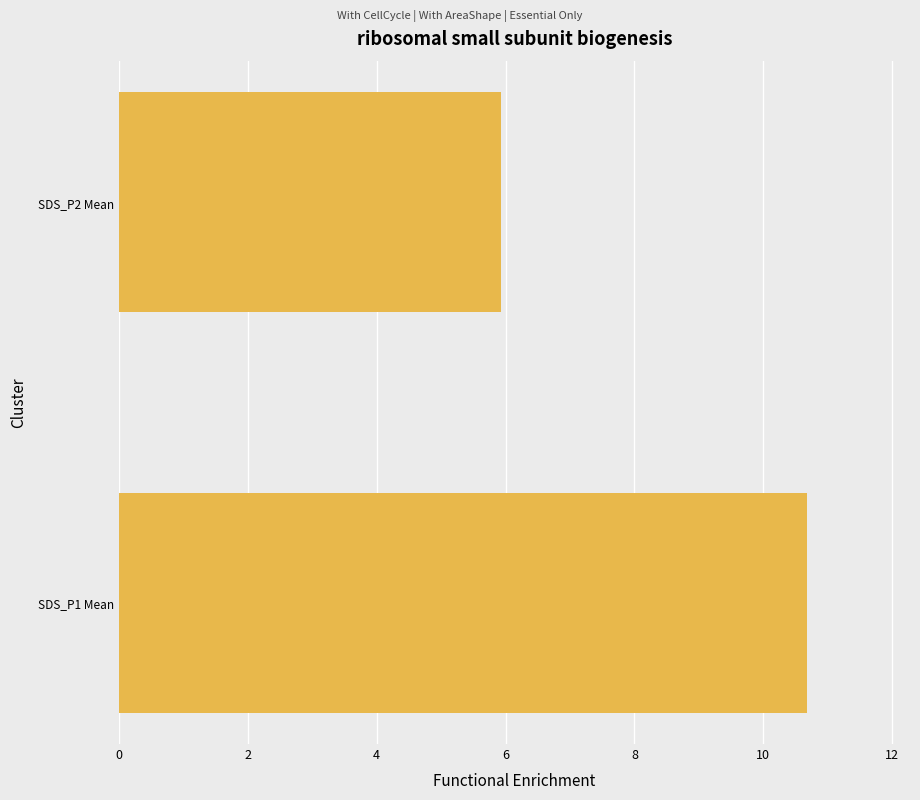

What is the maximum value shown in the chart?

10.7